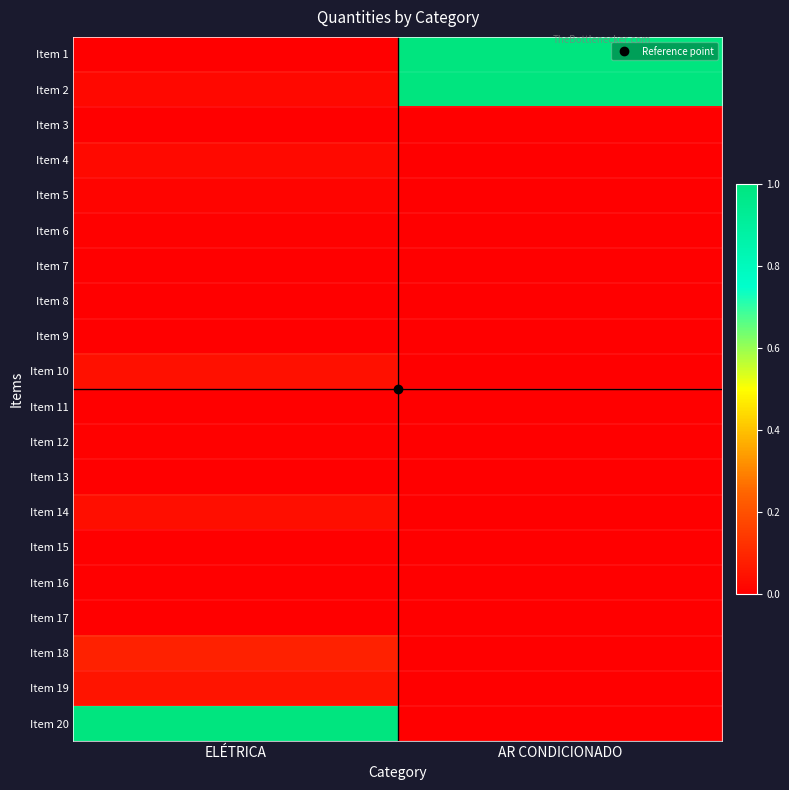

Between ELÉTRICA and AR CONDICIONADO, which series saw the biggest shift?

Item 20